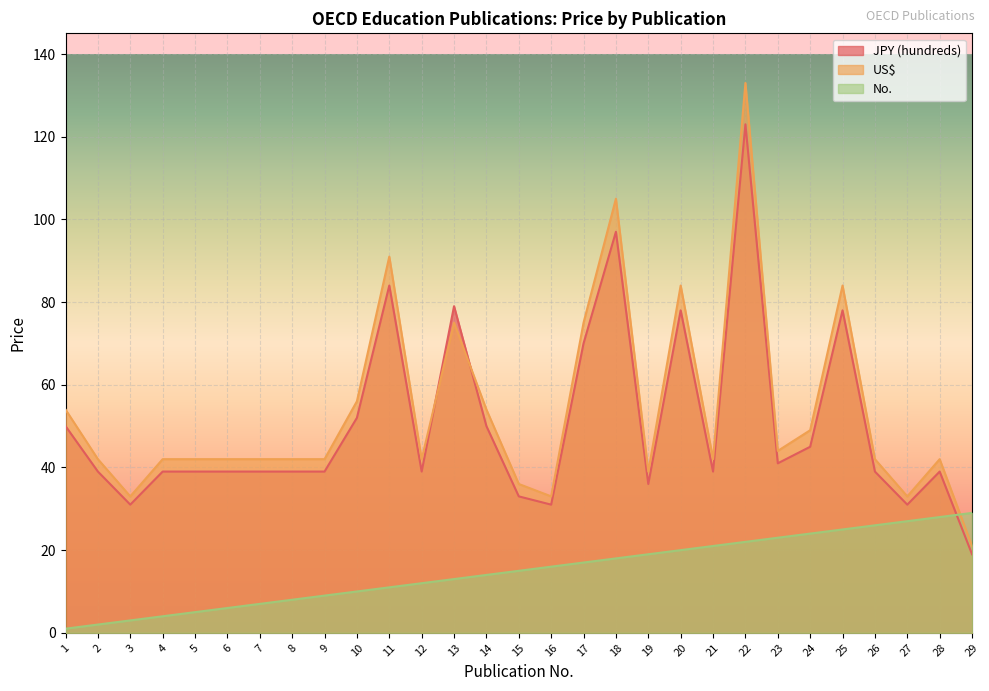

At which label does US$ reach its peak?

22